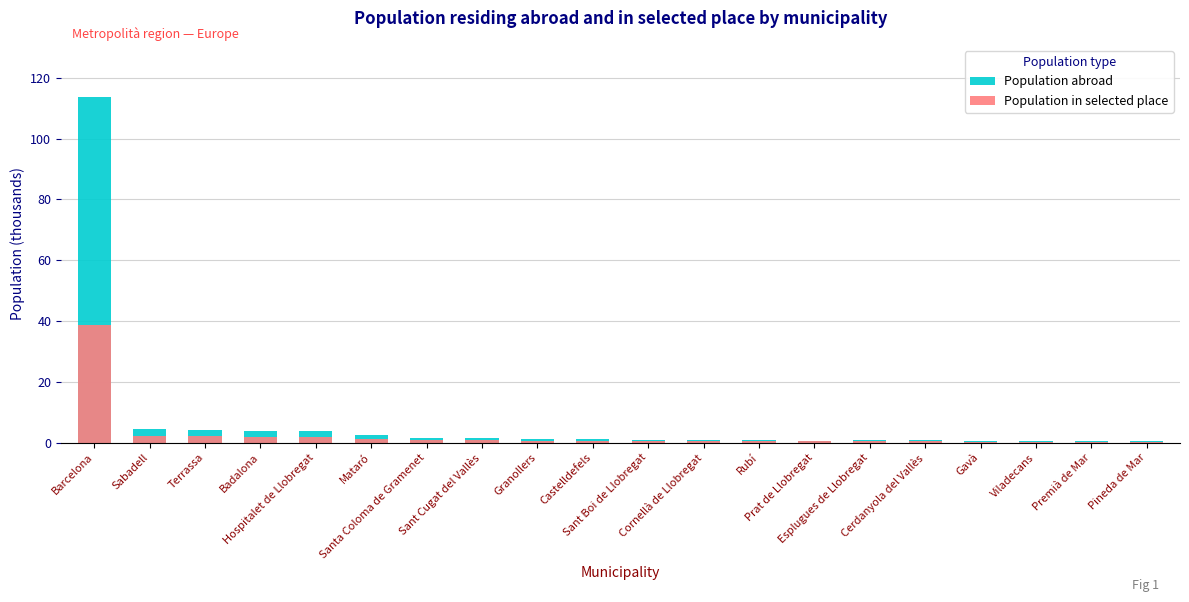

What is the label of the 8th bar from the right?

Rubí